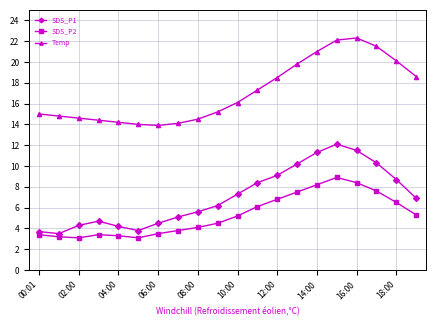

True or false: SDS_P2 has more than 0 points higher than both neighbors.

True